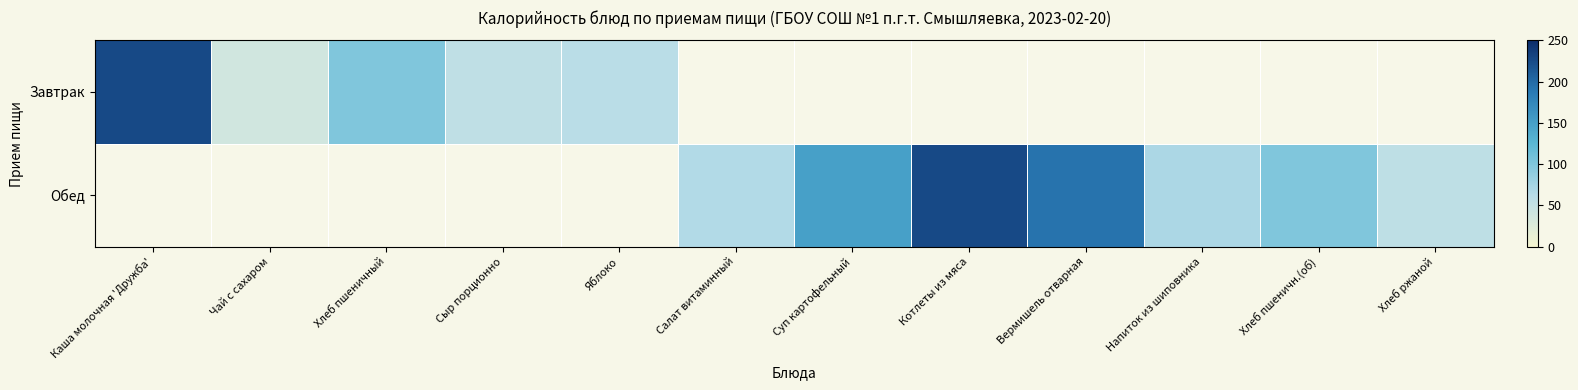

Rank the series by their maximum value, from highest to lowest.

Завтрак, Обед